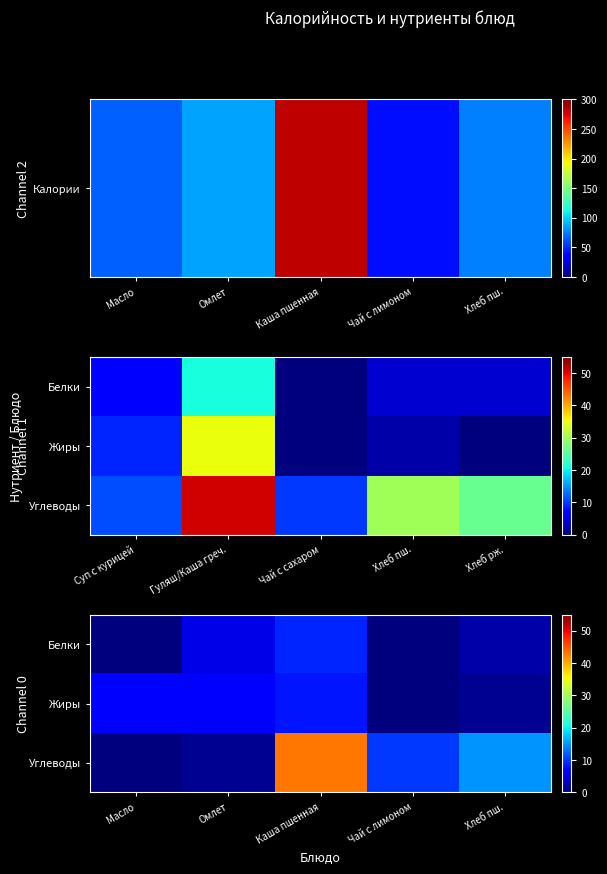

True or false: Жиры has a value of 11 at Масло.

False